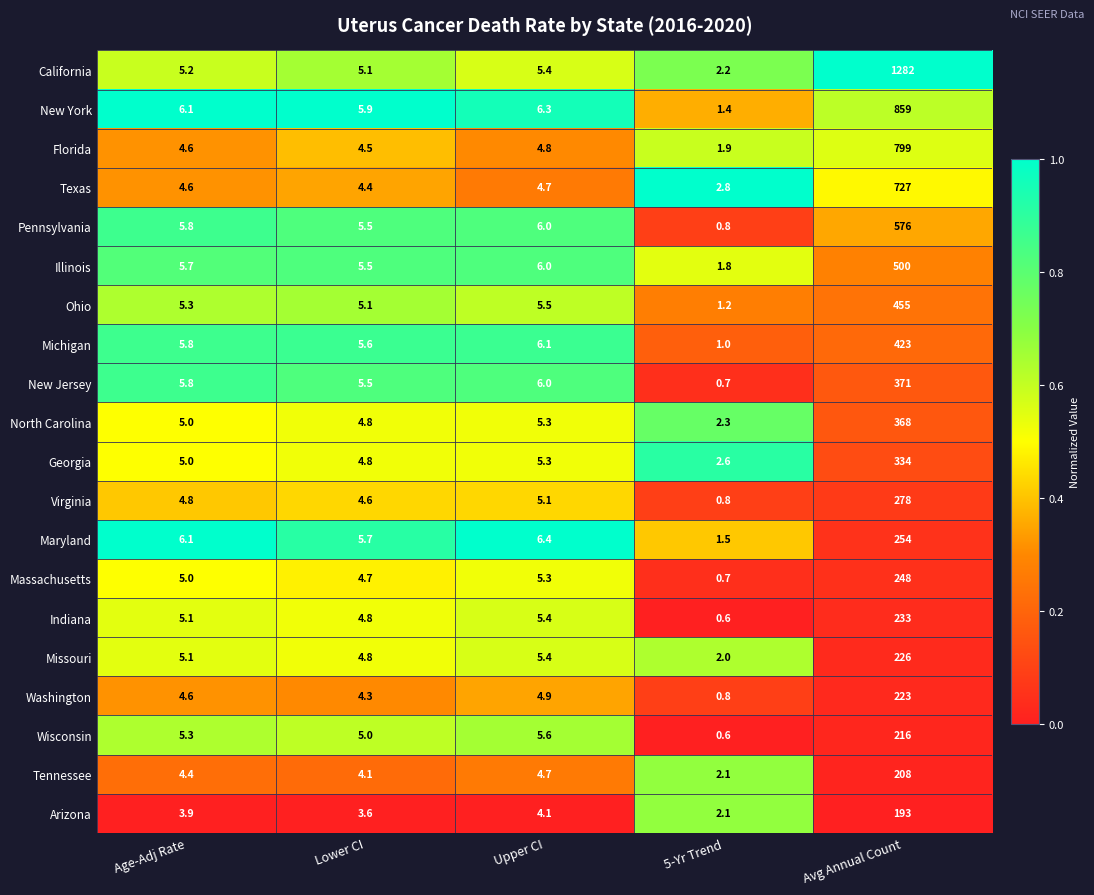

What is the maximum value shown in the chart?

1282.0